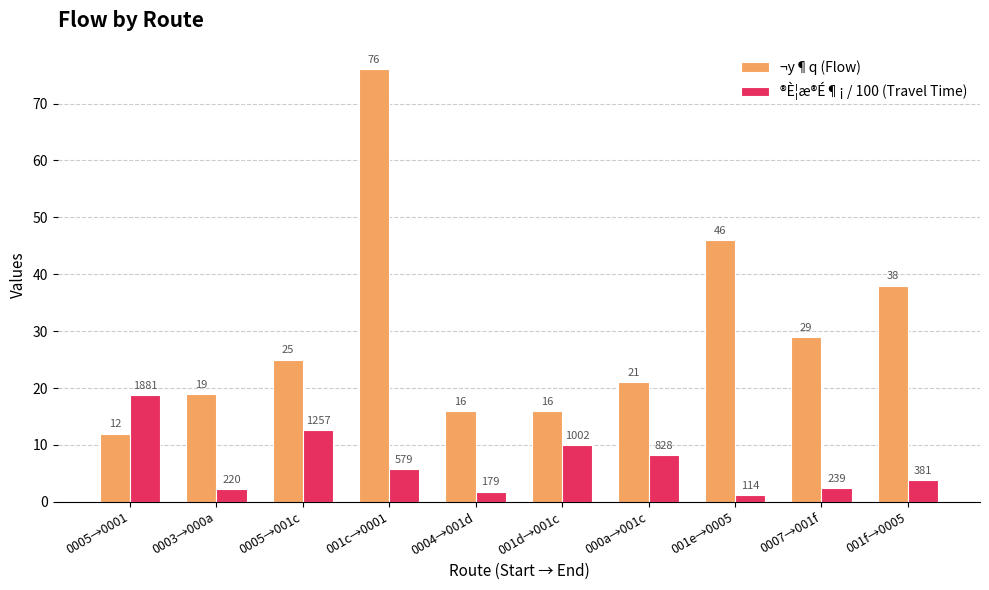

Rank the series at 0005→0001 from highest to lowest value.

®È¦æ®É¶¡ / 100 (Travel Time), ¬y¶q (Flow)